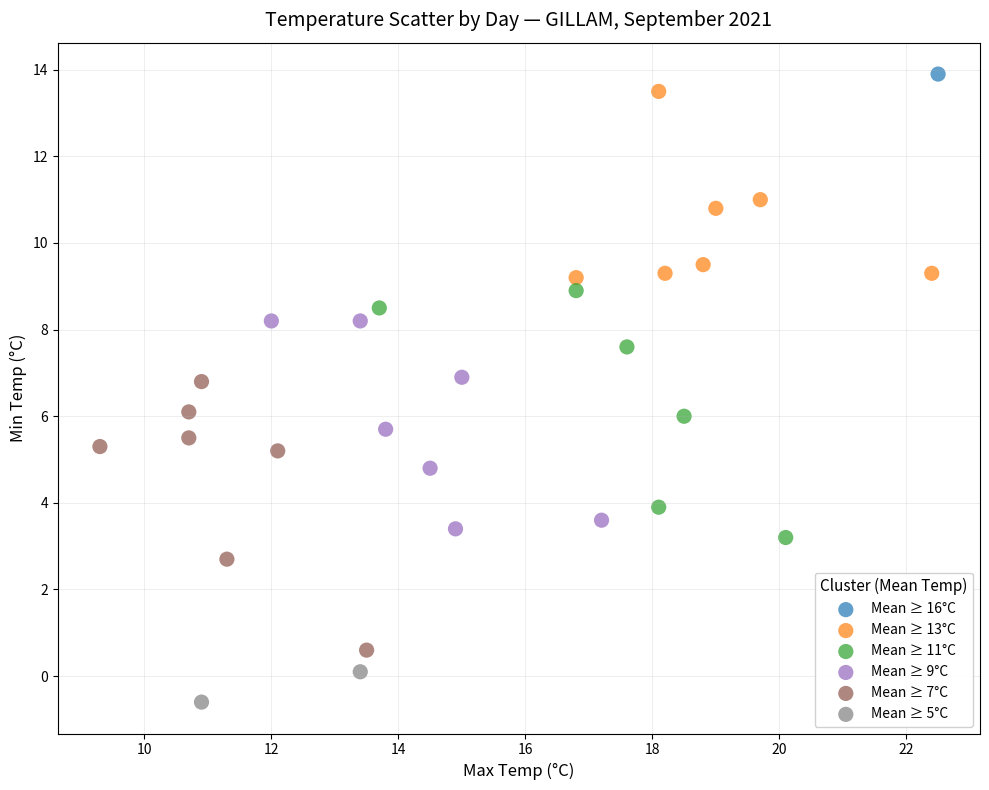

What are all the series names shown in the legend?

Mean ≥ 16°C, Mean ≥ 13°C, Mean ≥ 11°C, Mean ≥ 9°C, Mean ≥ 7°C, Mean ≥ 5°C